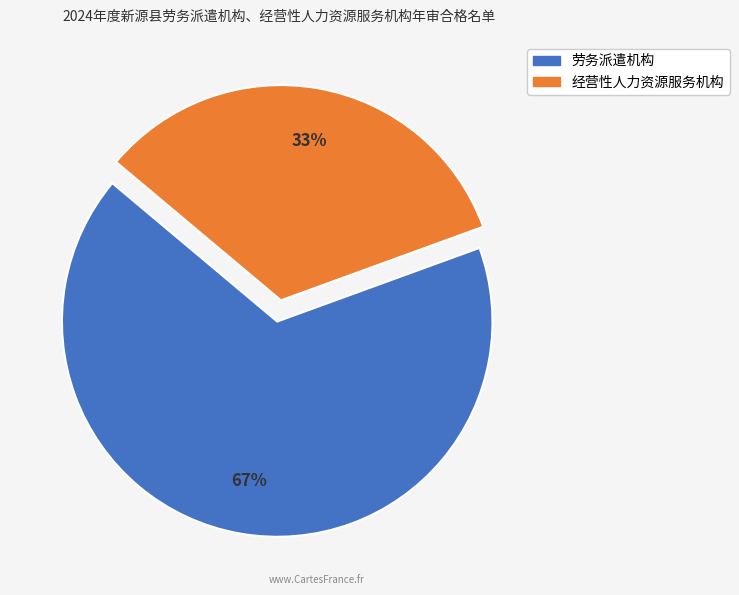

Combined, do 劳务派遣机构 and 经营性人力资源服务机构 account for over 50%?

Yes